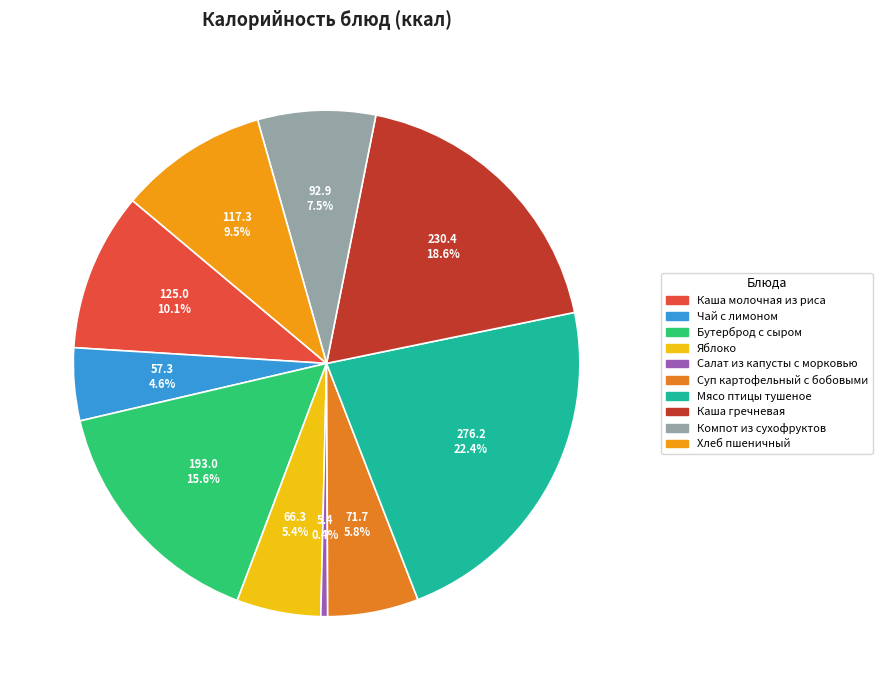

How many segments does this pie chart have?

10